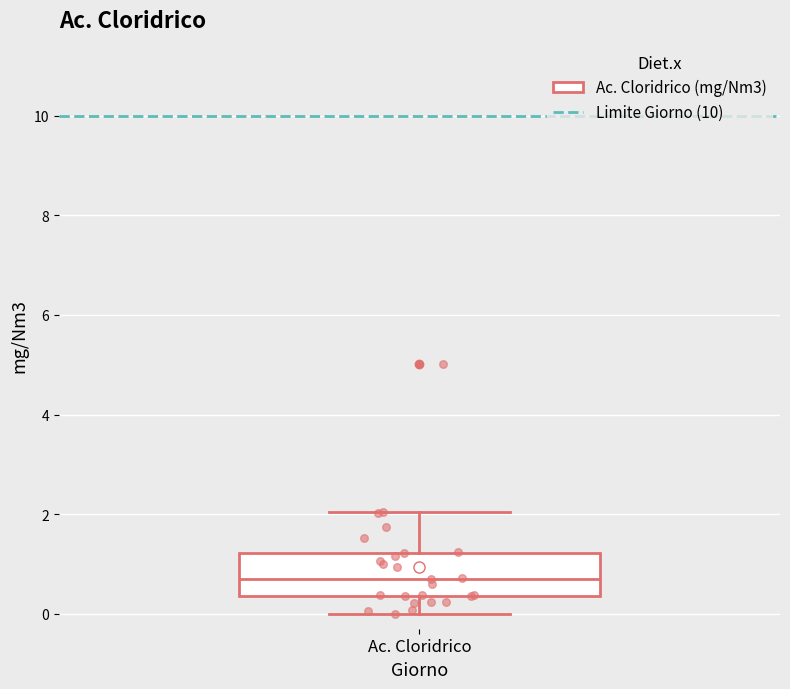

Where is the upper edge of the box for Ac. Cloridrico on the y-axis? The values are not printed on the chart, so give them approximately, as read against the axis.

1.2